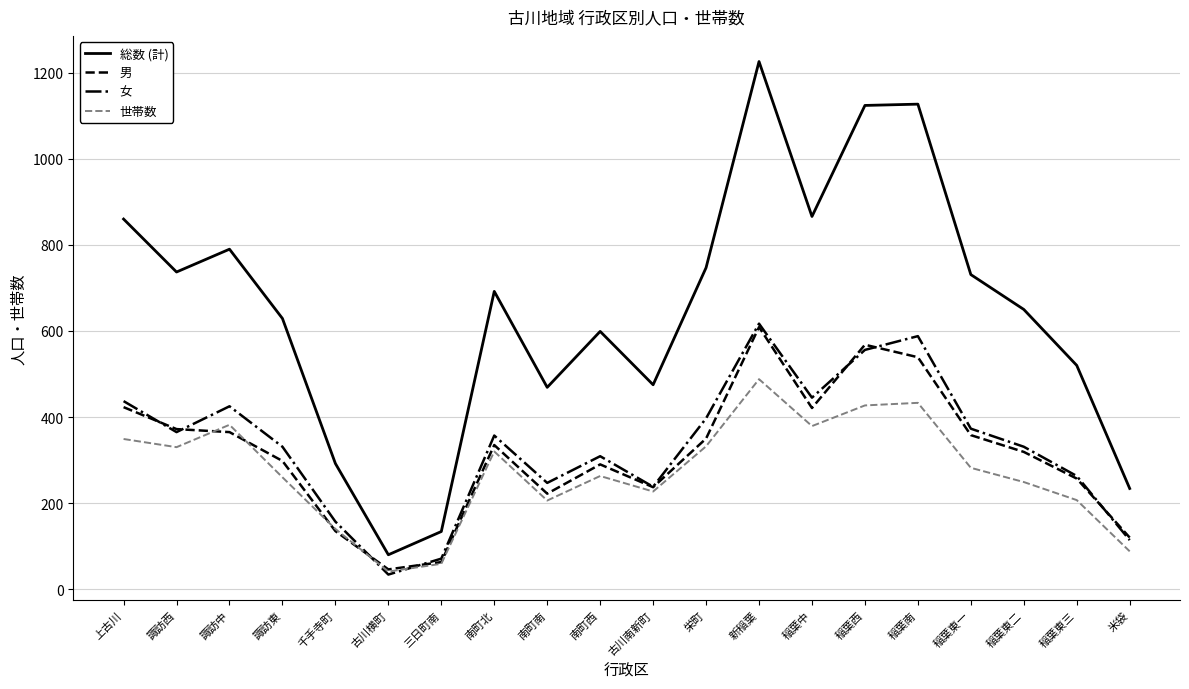

Is it true that 世帯数 equals 140 at 千手寺町?

True